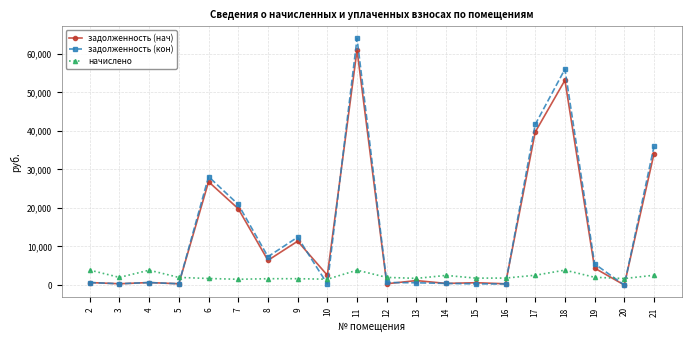

Does the chart display data point markers on the line(s)?

Yes